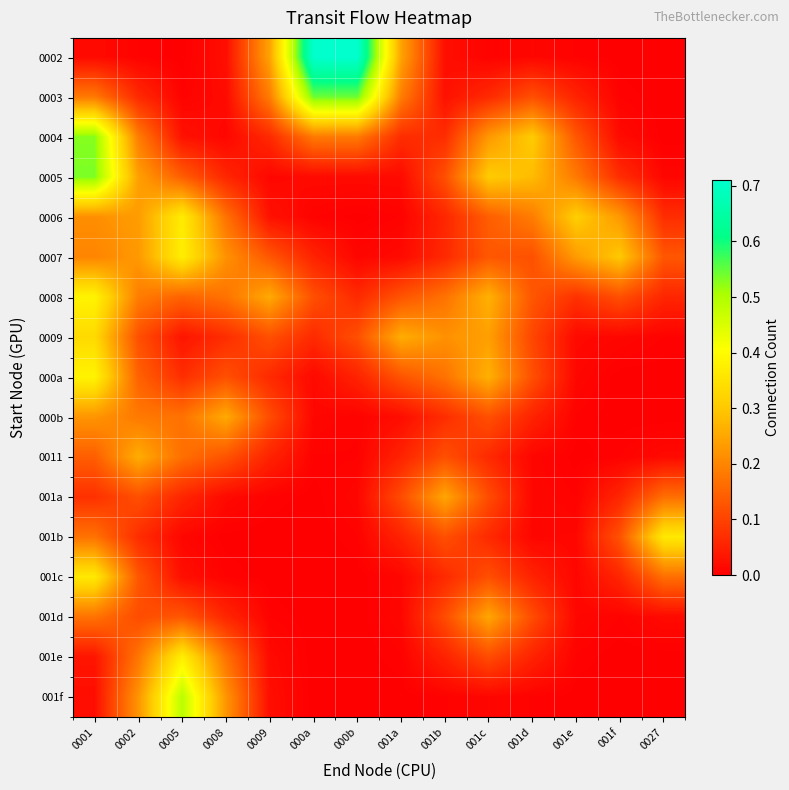

How many series are shown in this chart?

17